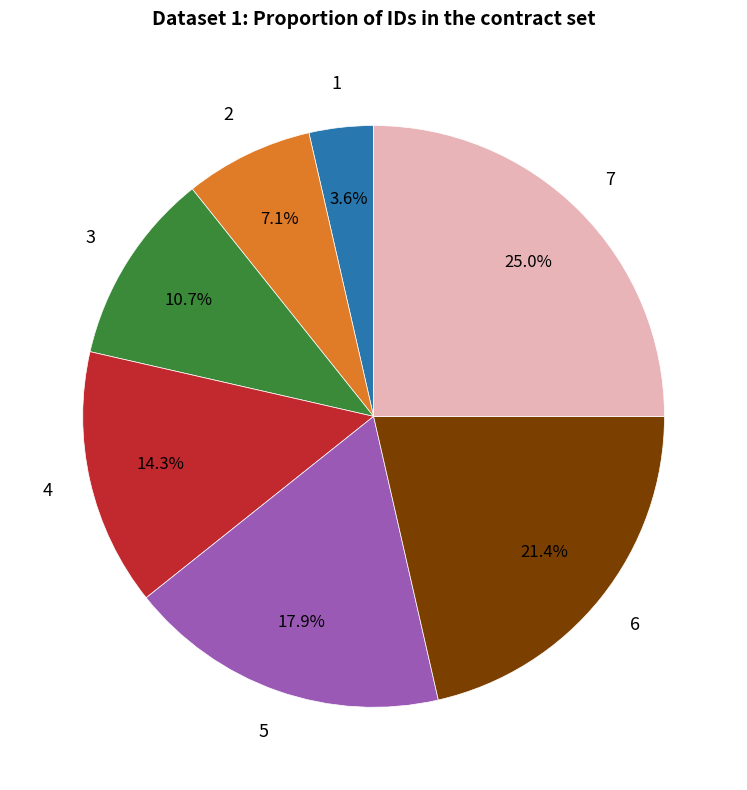

Which has a higher value, 7 or 6?

7